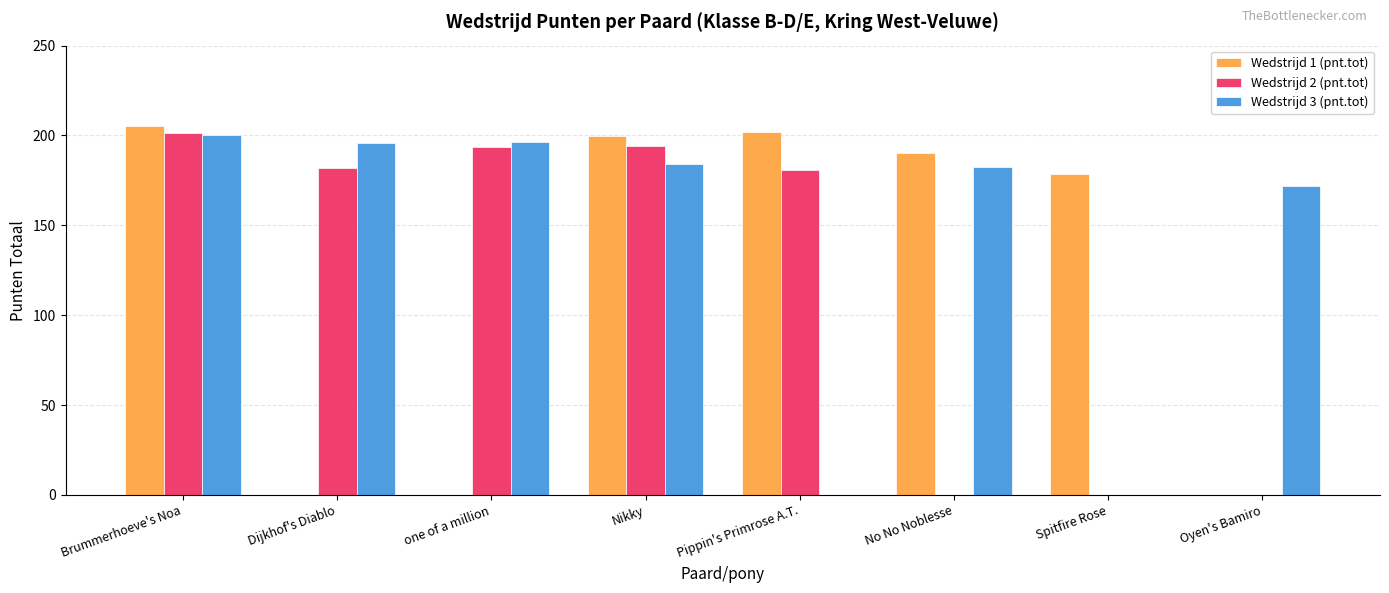

The value of Wedstrijd 2 (pnt.tot) at Brummerhoeve's Noa is 201.5. True or false?

True